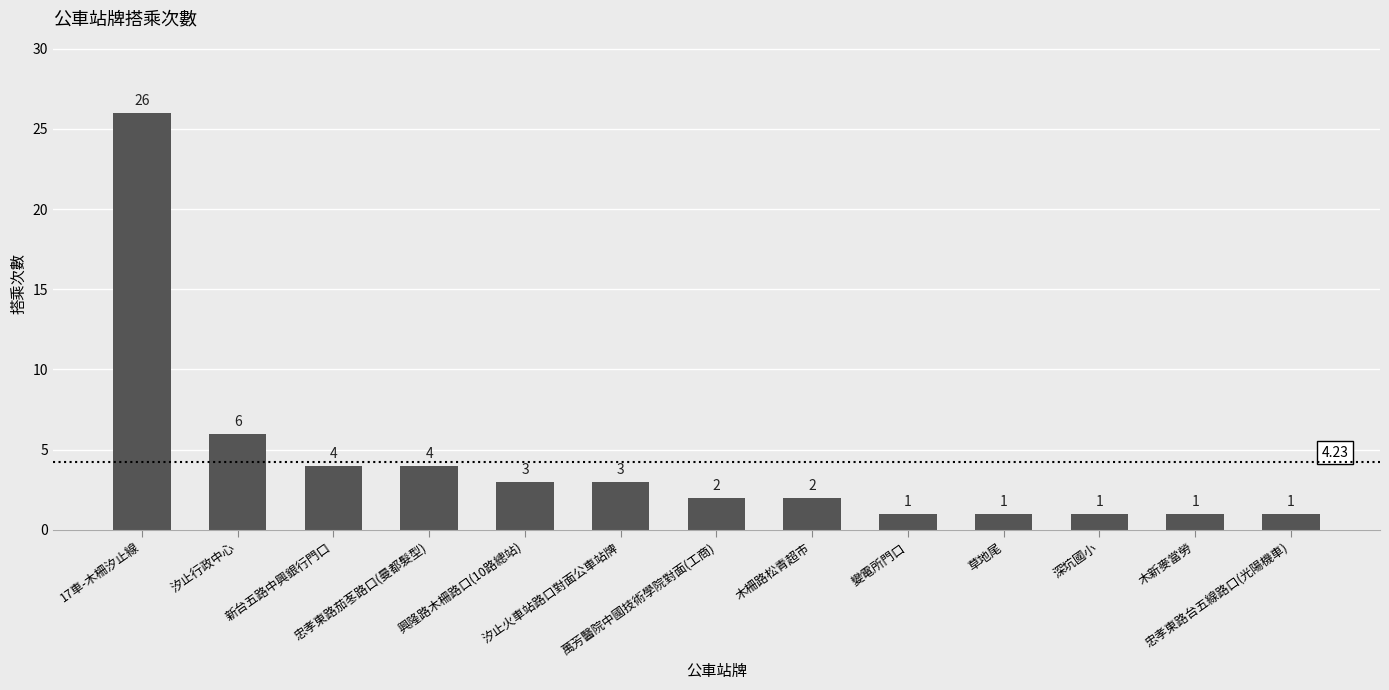

Reading left to right, what are all the values shown in this chart?

26	6	4	4	3	3	2	2	1	1	1	1	1